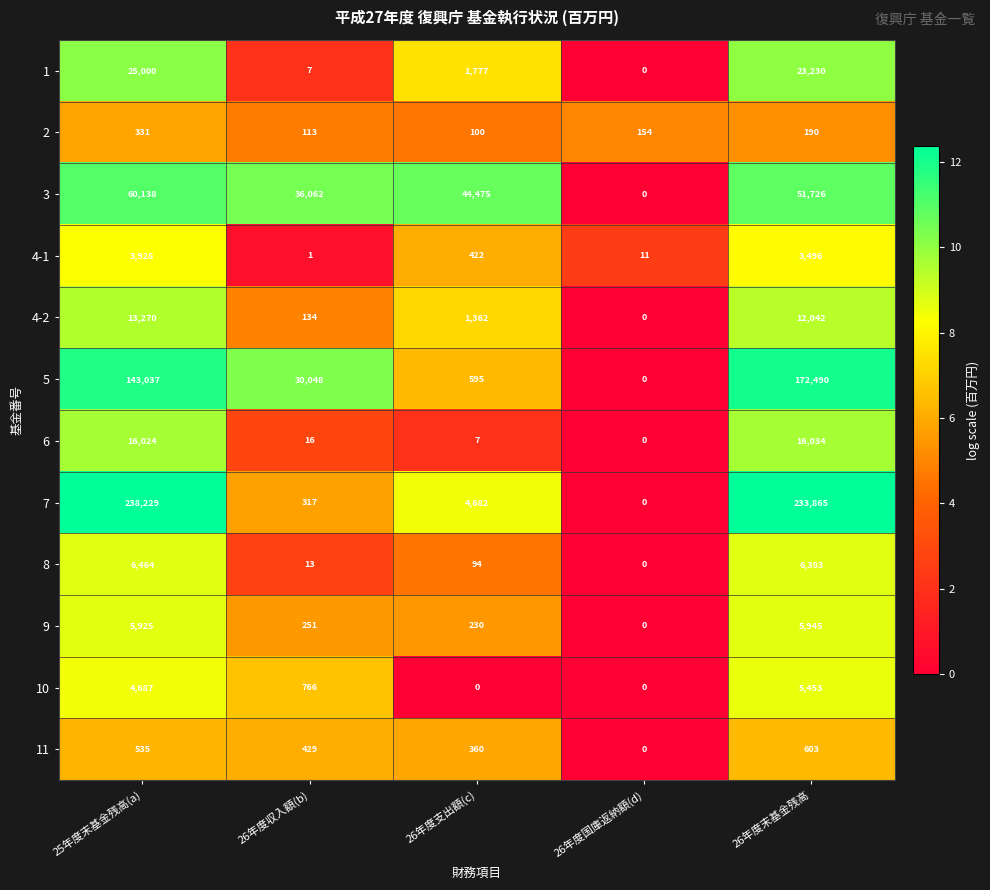

List the series in order of their peak value, highest first.

7, 5, 3, 1, 6, 4-2, 8, 9, 10, 4-1, 11, 2